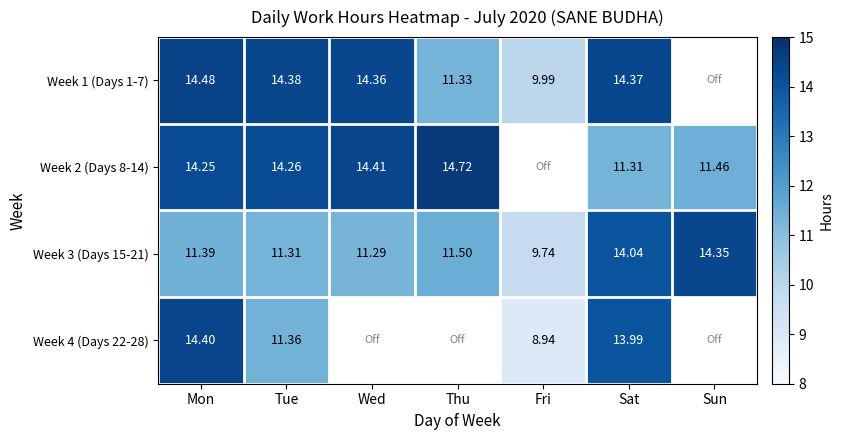

True or false: Week 1 (Days 1-7) has a value of 14.4 at Sat.

True